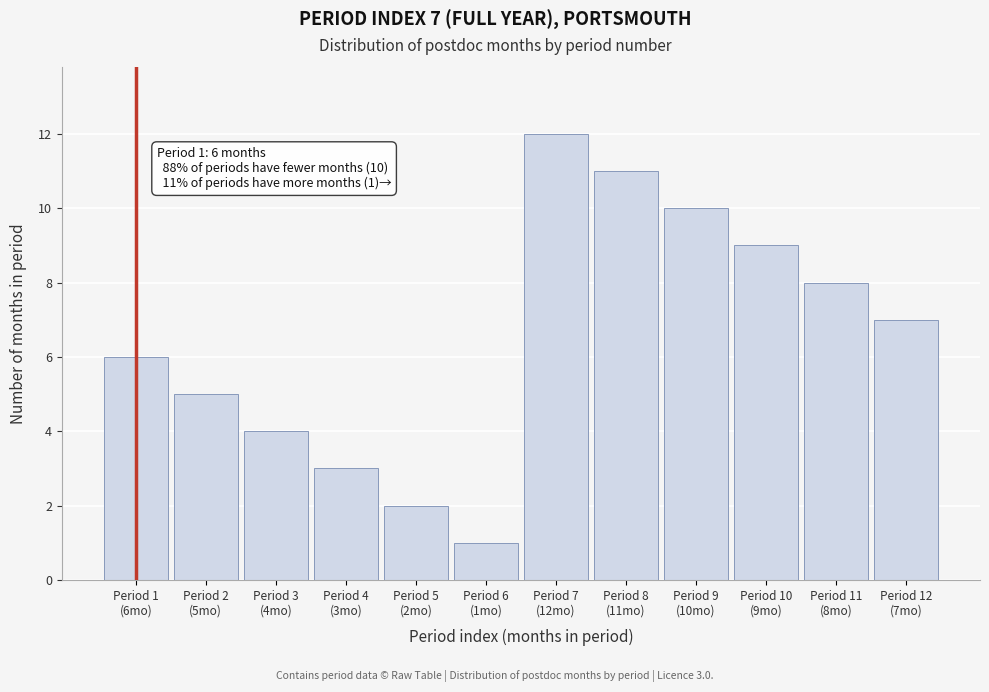

Reading right to left, transcribe all the data shown in this chart.

7	8	9	10	11	12	1	2	3	4	5	6